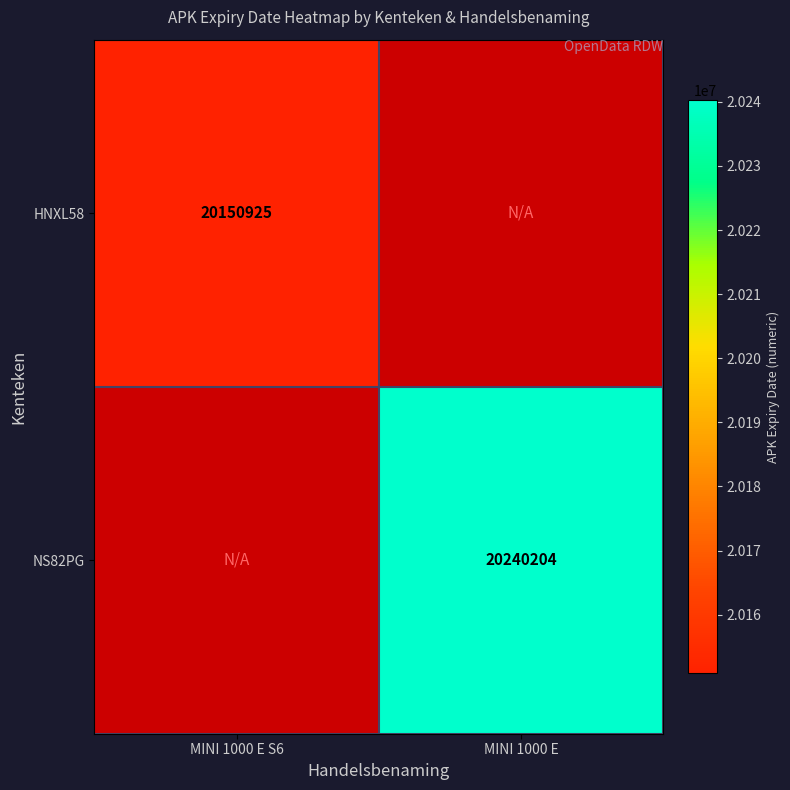

What is the maximum value shown in the chart?

20240204.0